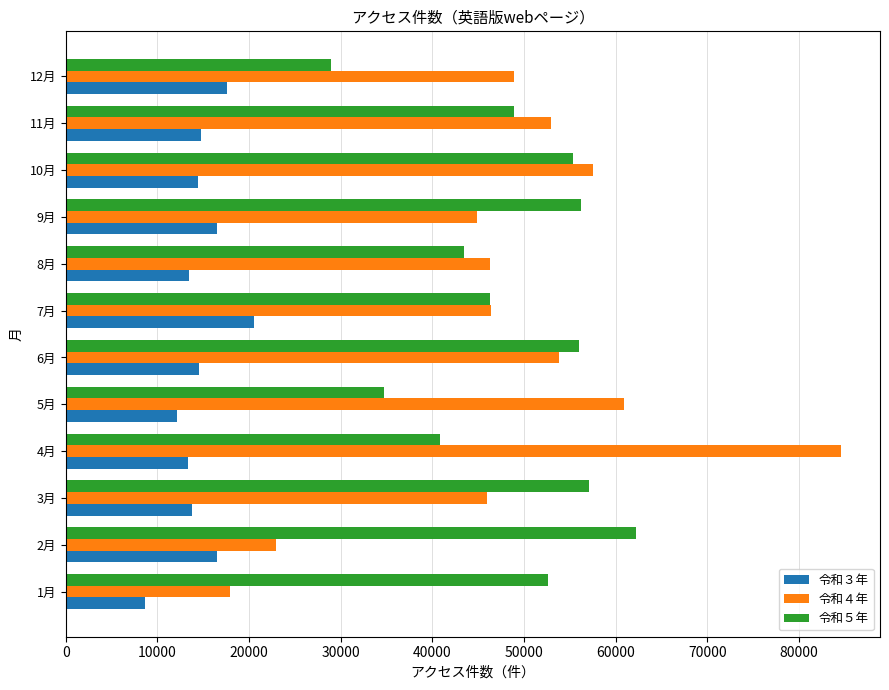

At how many categories does at least one series exceed 60071?

3